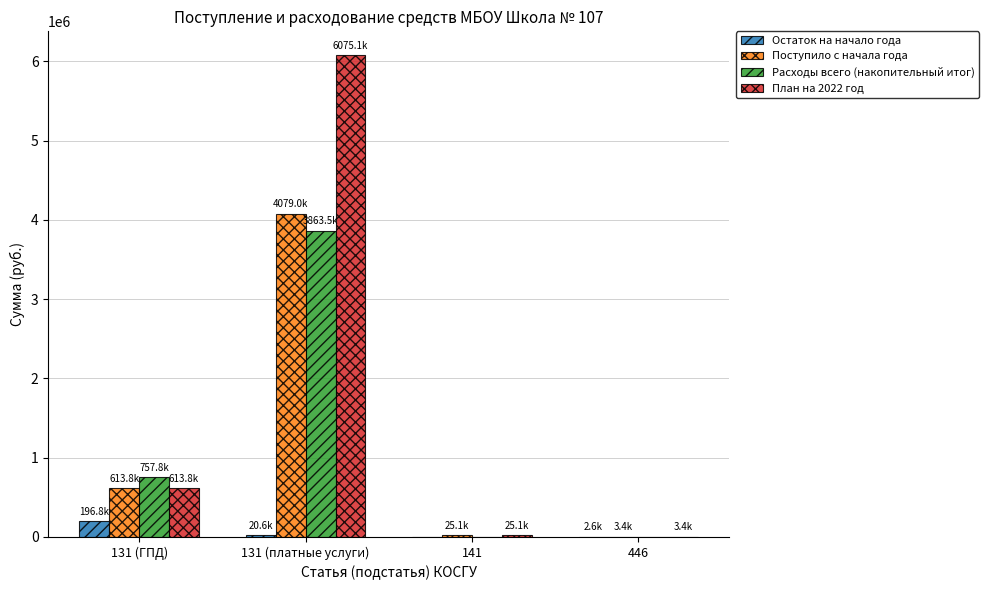

How many values in the Остаток на начало года series exceed 20587?

2